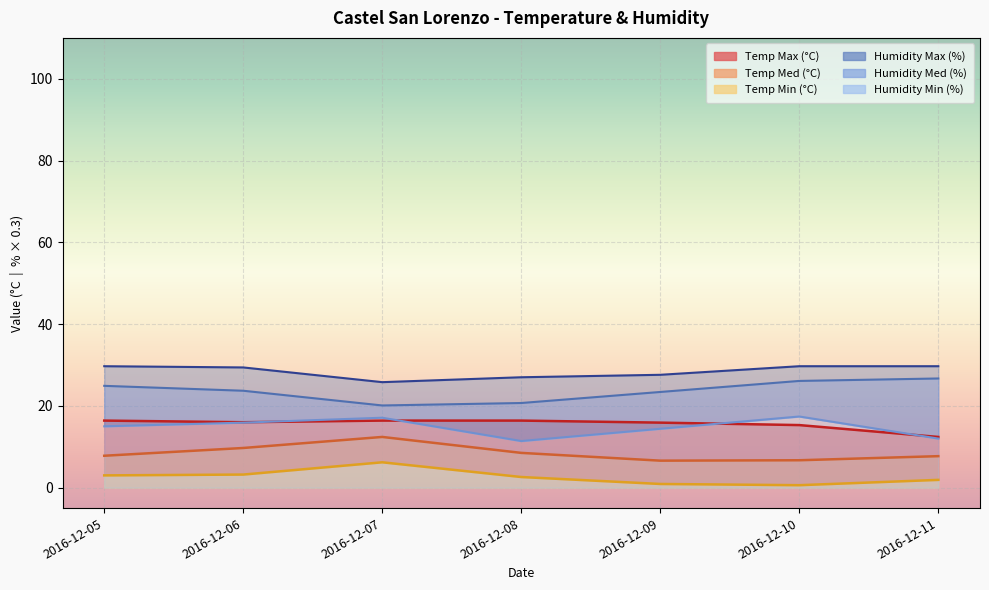

The Temp Med (°C) series shows 12.4 at 2016-12-07. True or false?

True